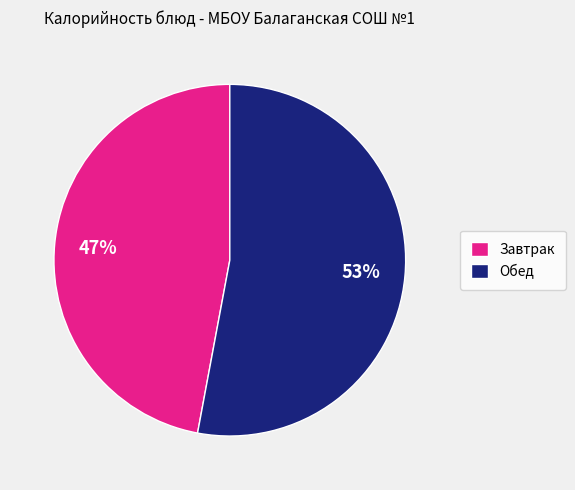

Which category has the smallest portion of the pie?

Завтрак